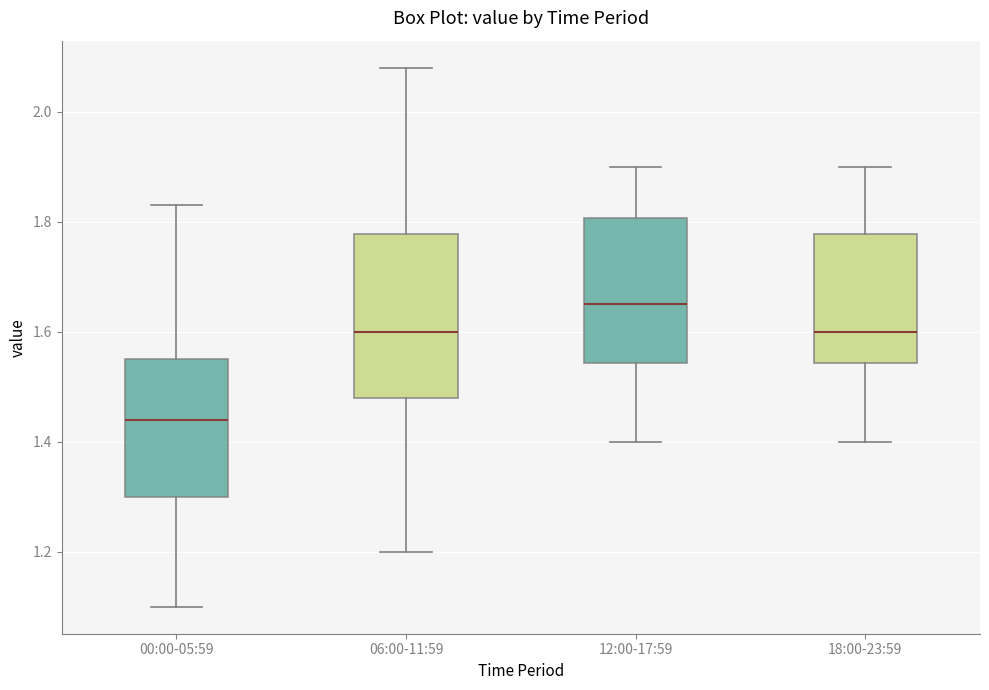

Which box's median line is the highest?

12:00-17:59